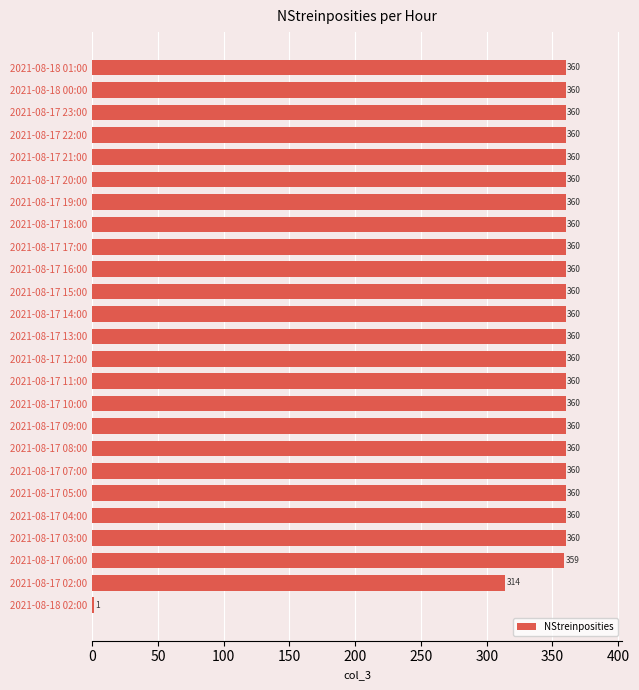

What is the sum of the values at 2021-08-18 00:00 and 2021-08-17 19:00?

720